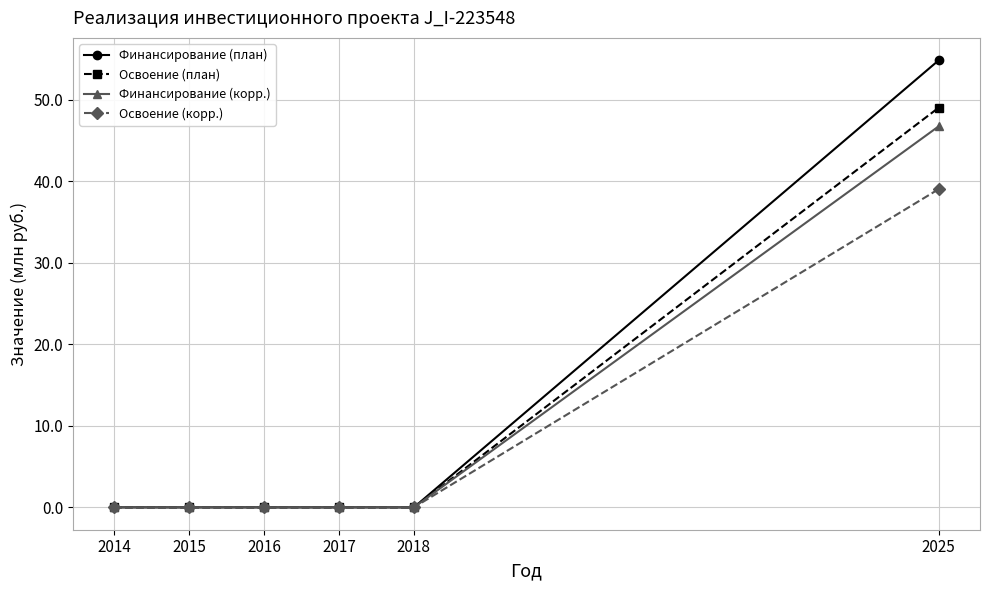

What is the difference between the maximum and minimum values in the Финансирование (корр.) series?

46.8